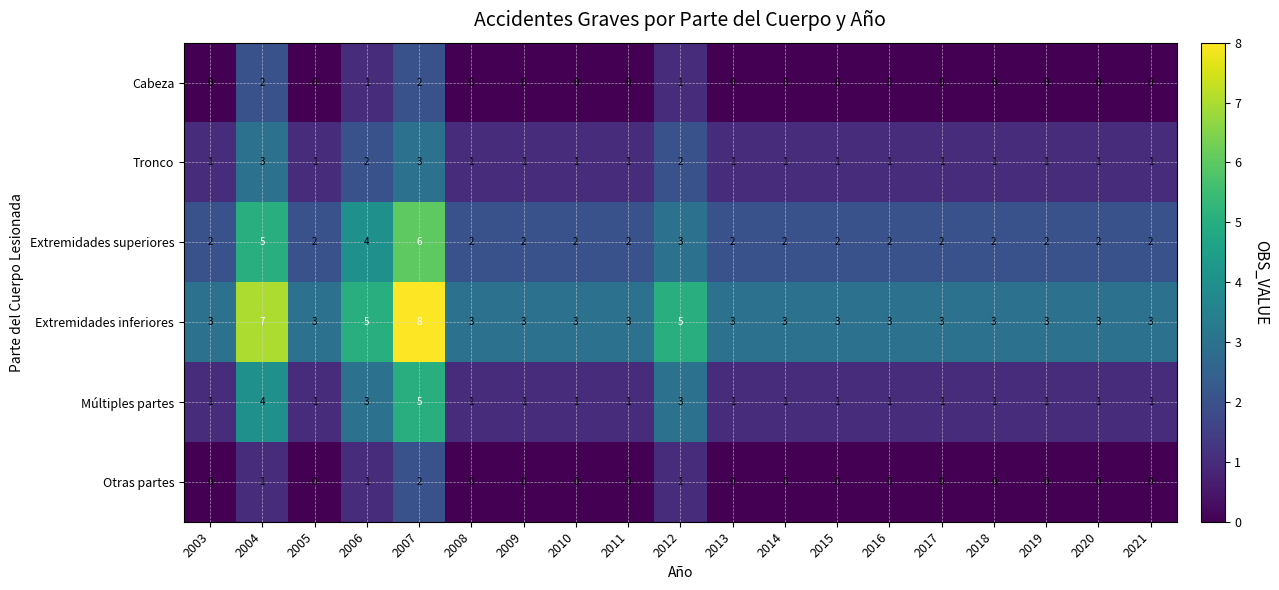

The value of Otras partes at 2011 is 0. True or false?

True